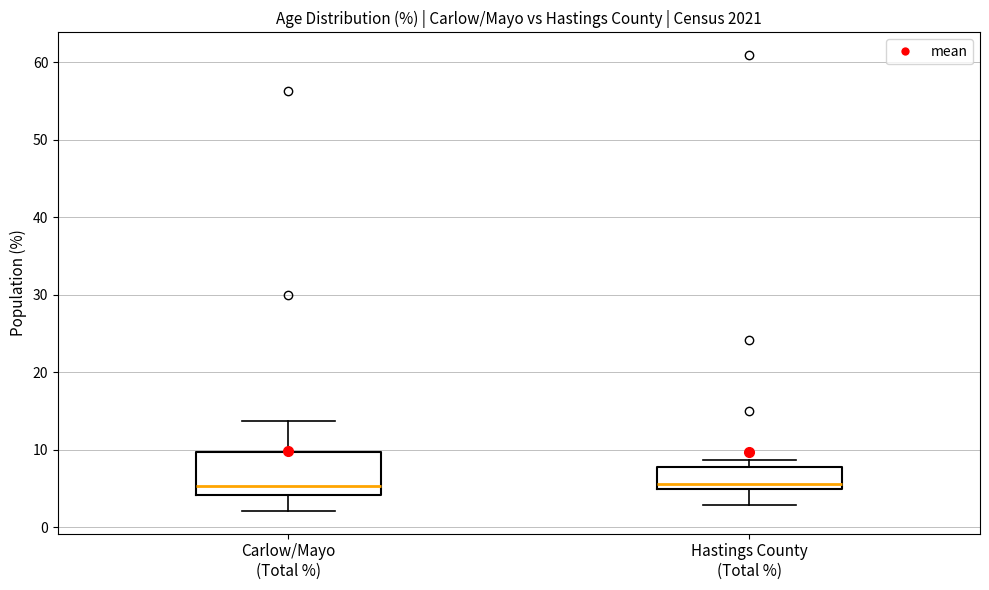

Reading left to right, transcribe this box plot: for each box, give where its median line is, the range the box spans, and where its two whiskers end, as read against the y-axis. The values are not printed on the chart, so give them approximately, as read against the axis.

Carlow/Mayo (Total %): median 5, box 4 to 10, whiskers 2 to 14
Hastings County (Total %): median 6, box 5 to 8, whiskers 3 to 9